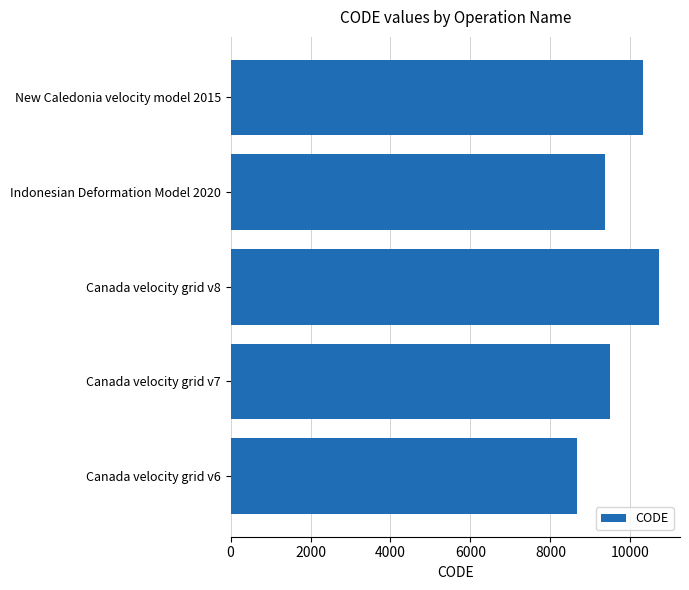

What is the difference between the maximum and minimum values?

2031